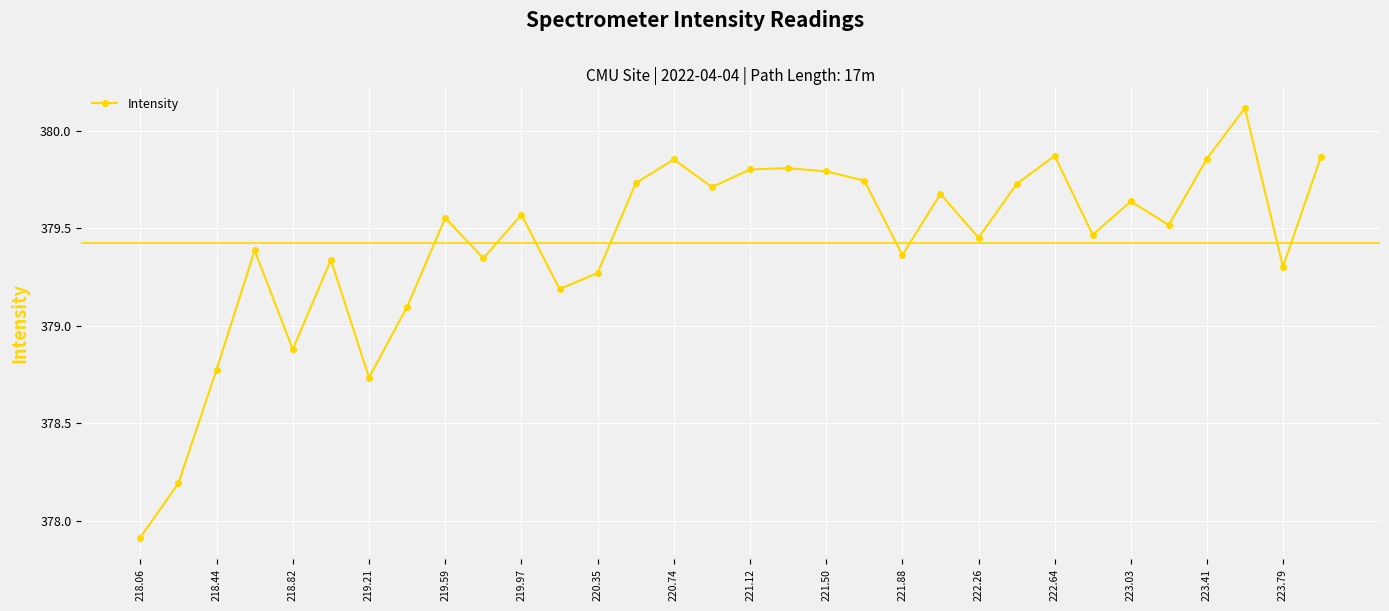

What is the difference between the maximum and minimum values?

2.2